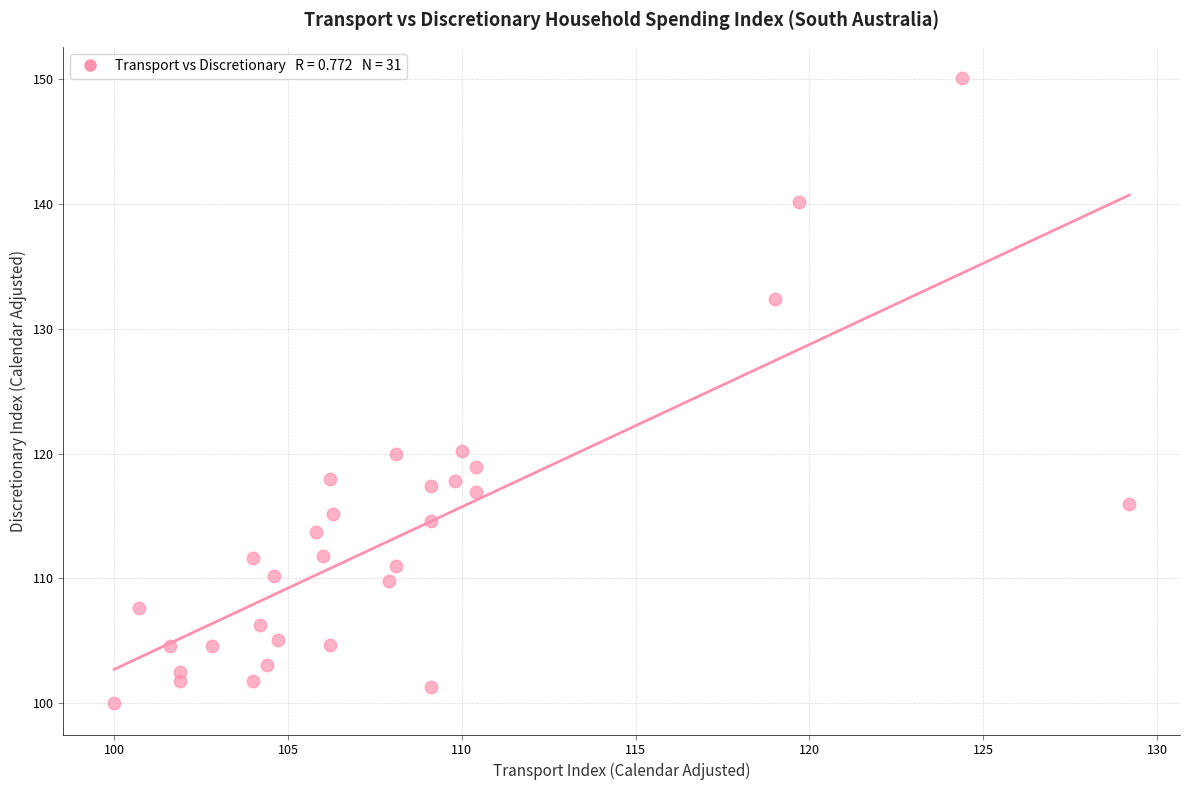

What is the range of Y values (max minus min)?

50.1